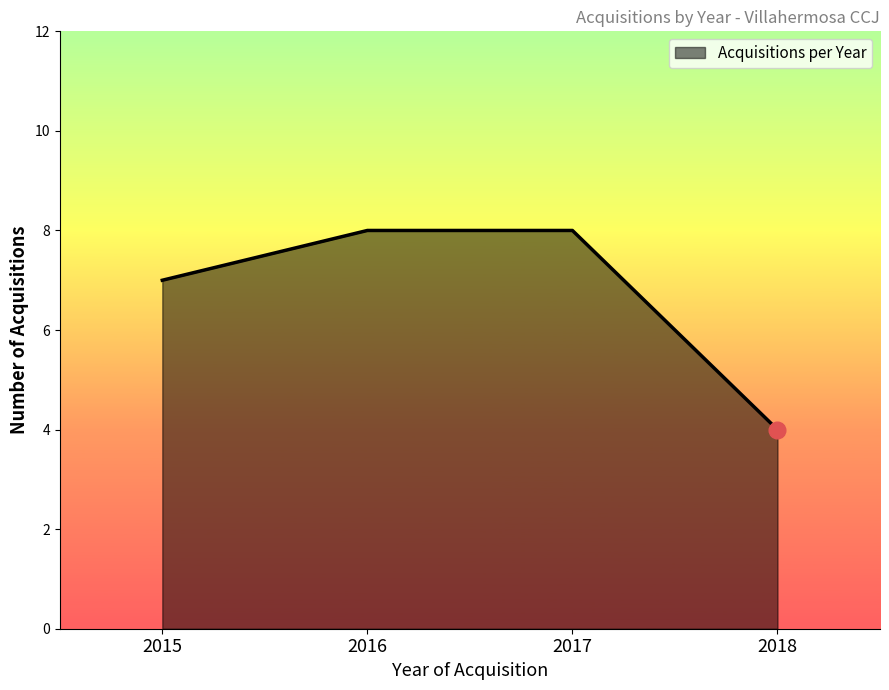

What is the maximum value shown in the chart?

8